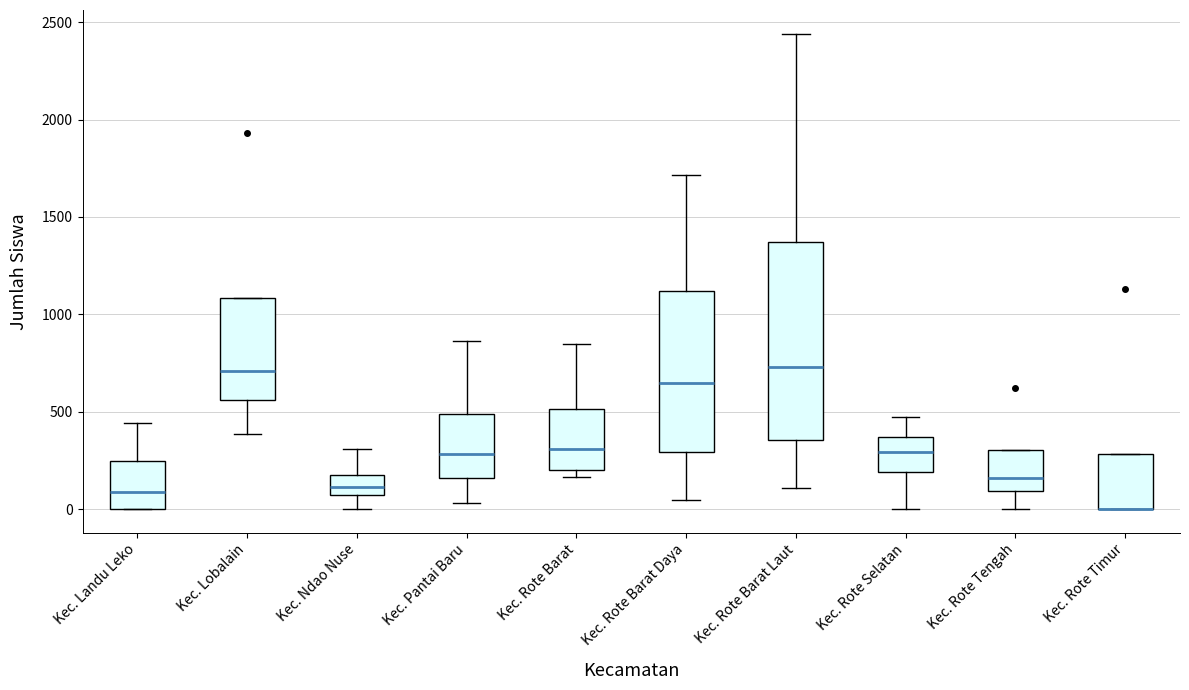

Reading left to right, read every box against the y-axis: the position of its median line, the range the box covers, and the ends of its whiskers. The values are not printed on the chart, so give them approximately, as read against the axis.

Kec. Landu Leko: median 100, box 0 to 250, whiskers 0 to 450
Kec. Lobalain: median 700, box 550 to 1100, whiskers 400 to 1100
Kec. Ndao Nuse: median 100, box 50 to 150, whiskers 0 to 300
Kec. Pantai Baru: median 300, box 150 to 500, whiskers 50 to 850
Kec. Rote Barat: median 300, box 200 to 500, whiskers 150 to 850
Kec. Rote Barat Daya: median 650, box 300 to 1100, whiskers 50 to 1700
Kec. Rote Barat Laut: median 750, box 350 to 1350, whiskers 100 to 2450
Kec. Rote Selatan: median 300, box 200 to 350, whiskers 0 to 450
Kec. Rote Tengah: median 150, box 100 to 300, whiskers 0 to 300
Kec. Rote Timur: median 0 (drawn on the box's lower edge), box 0 to 300, whiskers 0 to 300